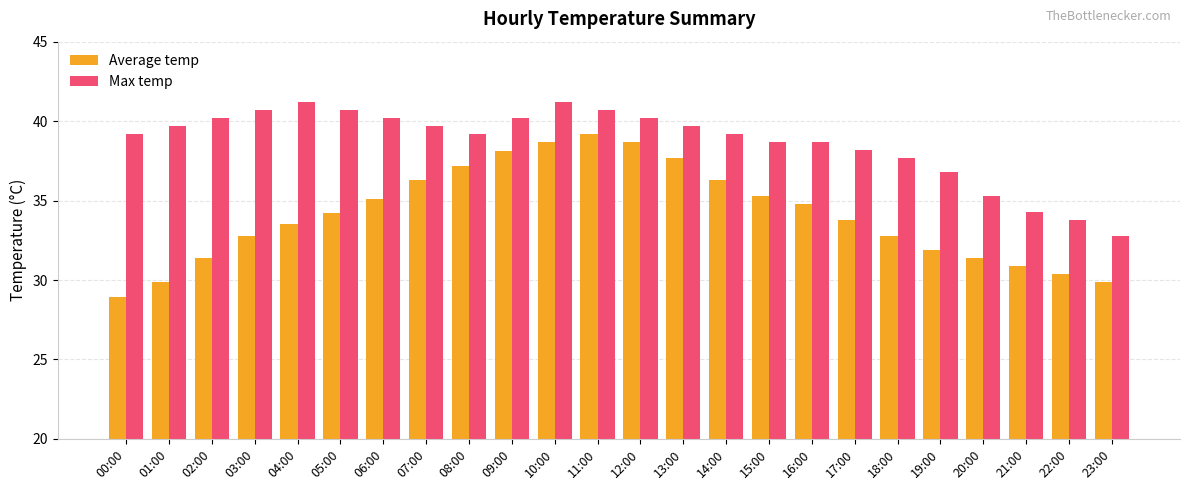

Reading left to right, transcribe all the data shown in this chart.

Average temp: 28.9	29.9	31.4	32.8	33.5	34.2	35.1	36.3	37.2	38.1	38.7	39.2	38.7	37.7	36.3	35.3	34.8	33.8	32.8	31.9	31.4	30.9	30.4	29.9
Max temp: 39.2	39.7	40.2	40.7	41.2	40.7	40.2	39.7	39.2	40.2	41.2	40.7	40.2	39.7	39.2	38.7	38.7	38.2	37.7	36.8	35.3	34.3	33.8	32.8